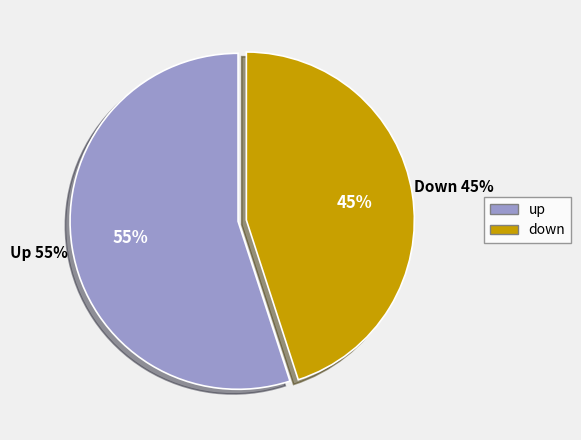

The down slice represents 58% of the pie. True or false?

False